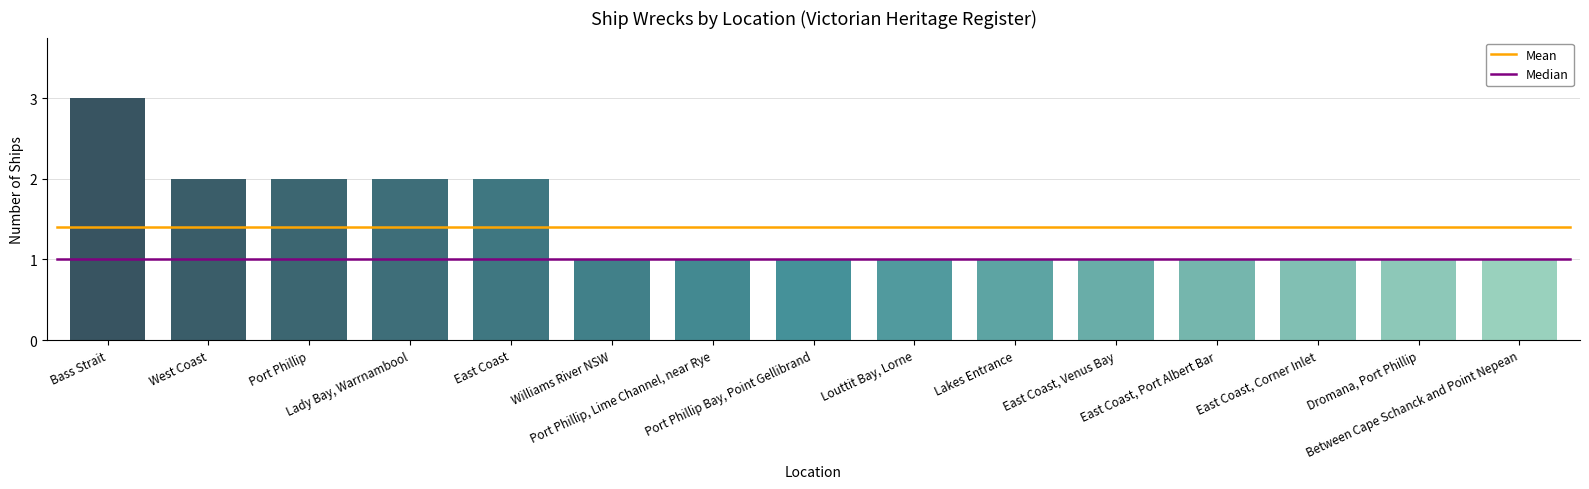

Is it true that the value at Port Phillip is 3?

False